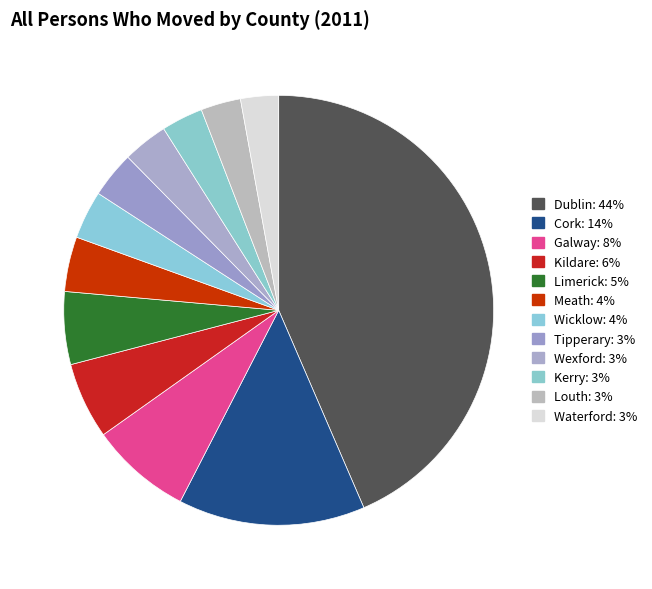

How many segments does this pie chart have?

12